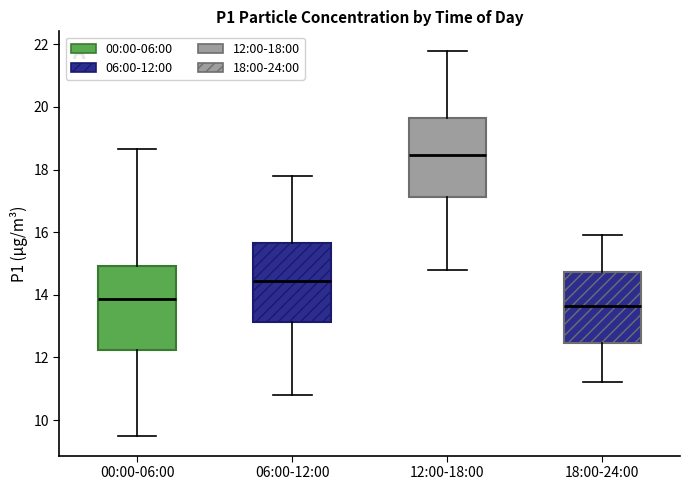

Reading left to right, transcribe this box plot: for each box, give where its median line is, the range the box spans, and where its two whiskers end, as read against the y-axis. The values are not printed on the chart, so give them approximately, as read against the axis.

00:00-06:00: median 13.8, box 12.2 to 15.0, whiskers 9.4 to 18.6
06:00-12:00: median 14.4, box 13.2 to 15.6, whiskers 10.8 to 17.8
12:00-18:00: median 18.4, box 17.2 to 19.6, whiskers 14.8 to 21.8
18:00-24:00: median 13.6, box 12.4 to 14.8, whiskers 11.2 to 16.0